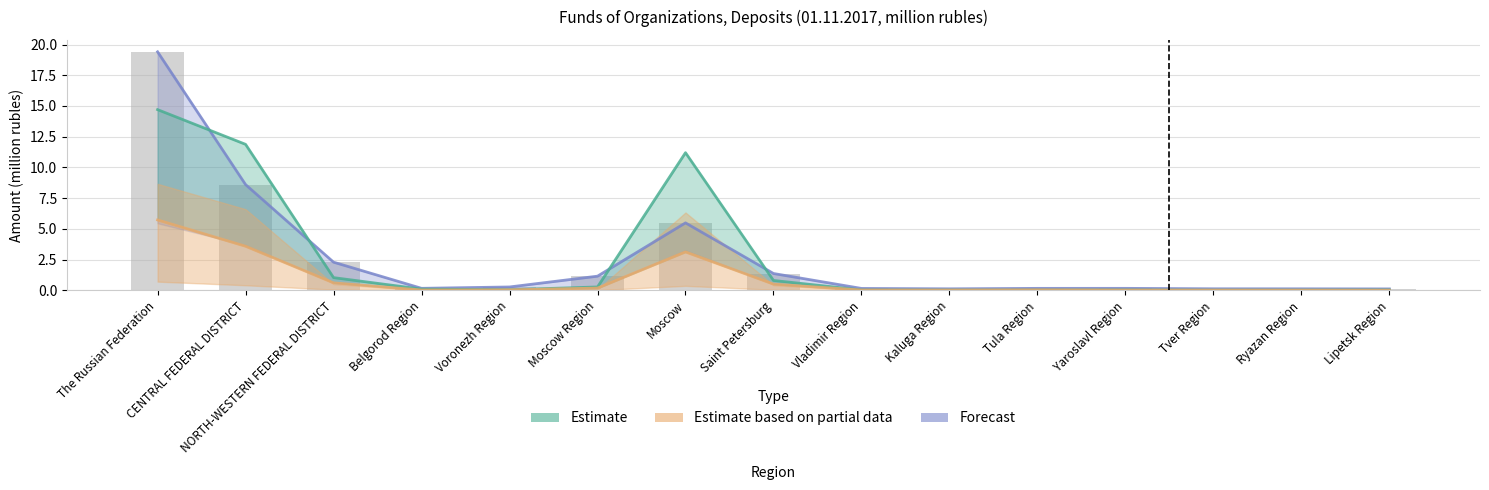

What is the spread (max minus min) of values at Yaroslavl Region?

0.1